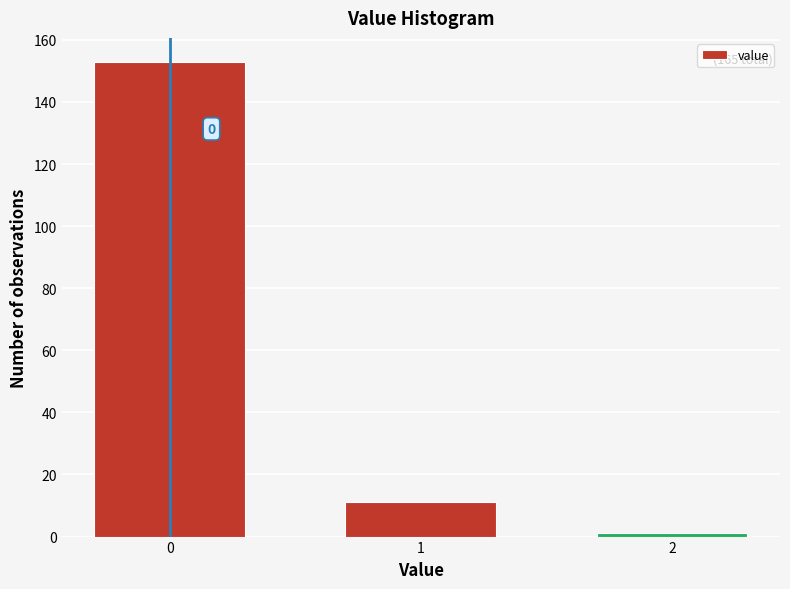

Reading right to left, list all the values displayed in this chart.

1	11	153